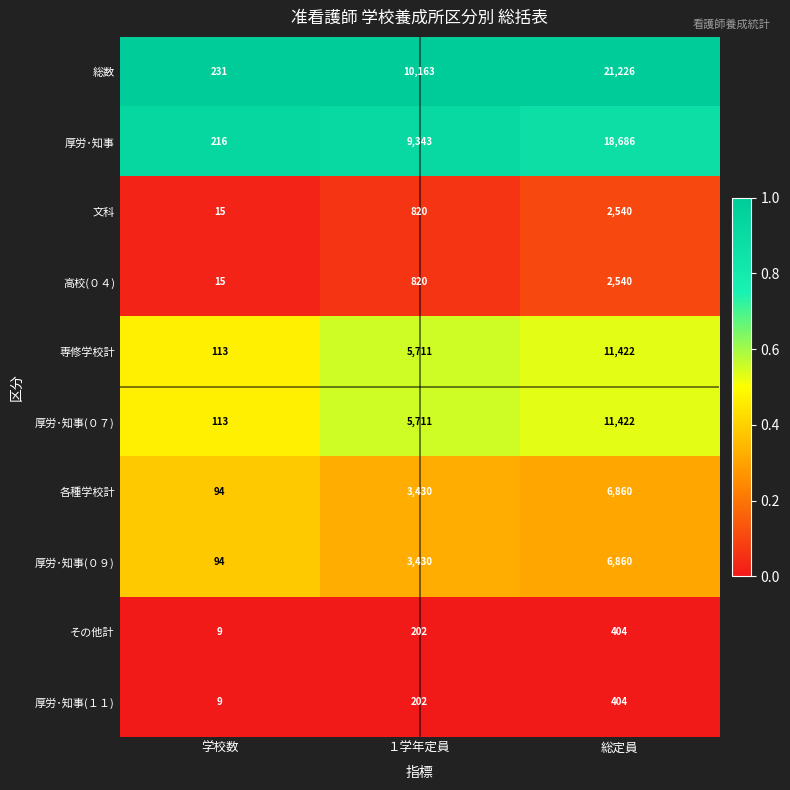

What is the greatest value displayed?

21226